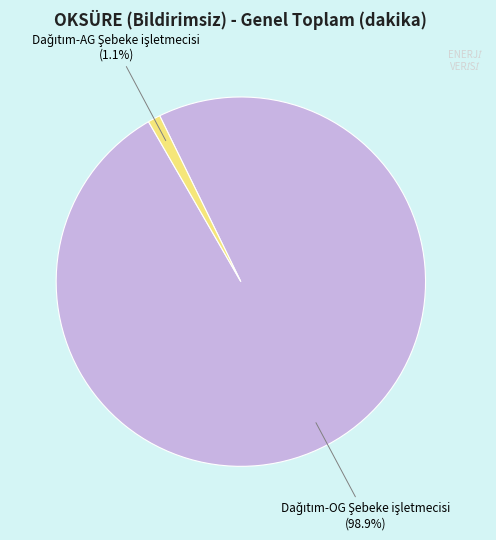

Is there any slice that represents more than half of the pie?

Yes